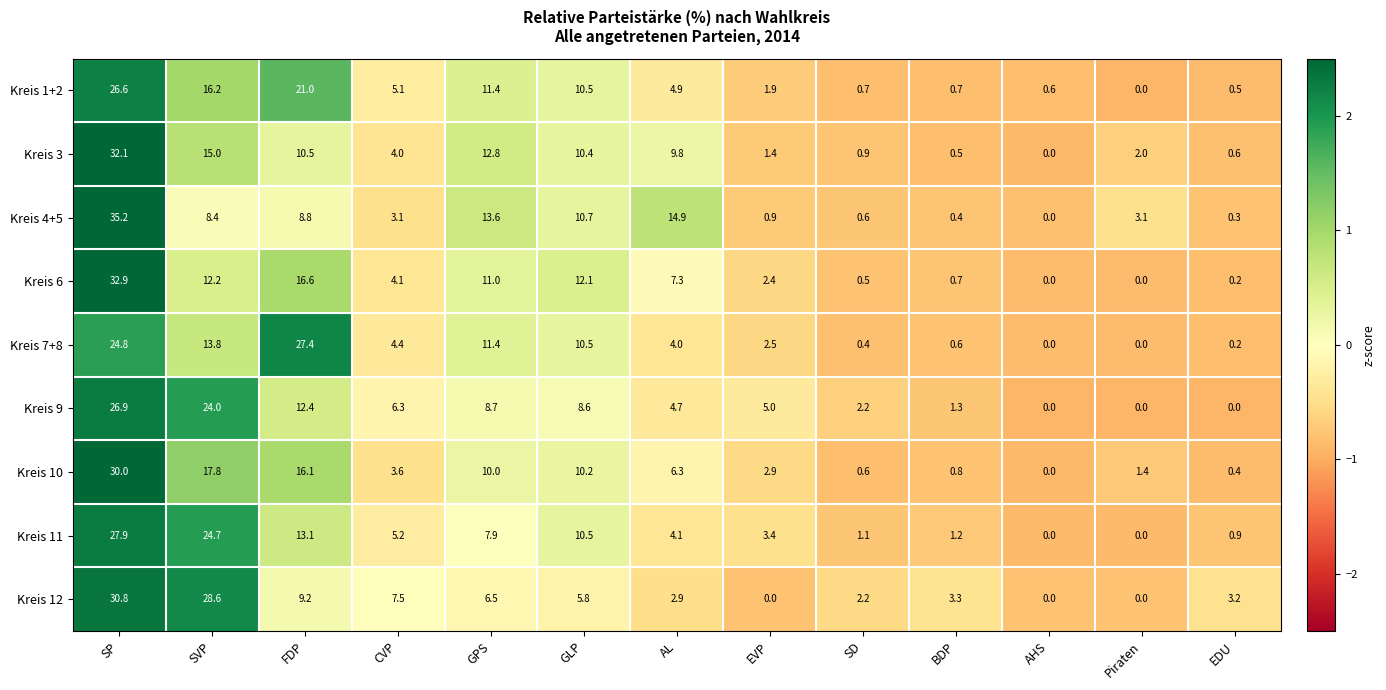

What is the greatest value displayed?

35.2